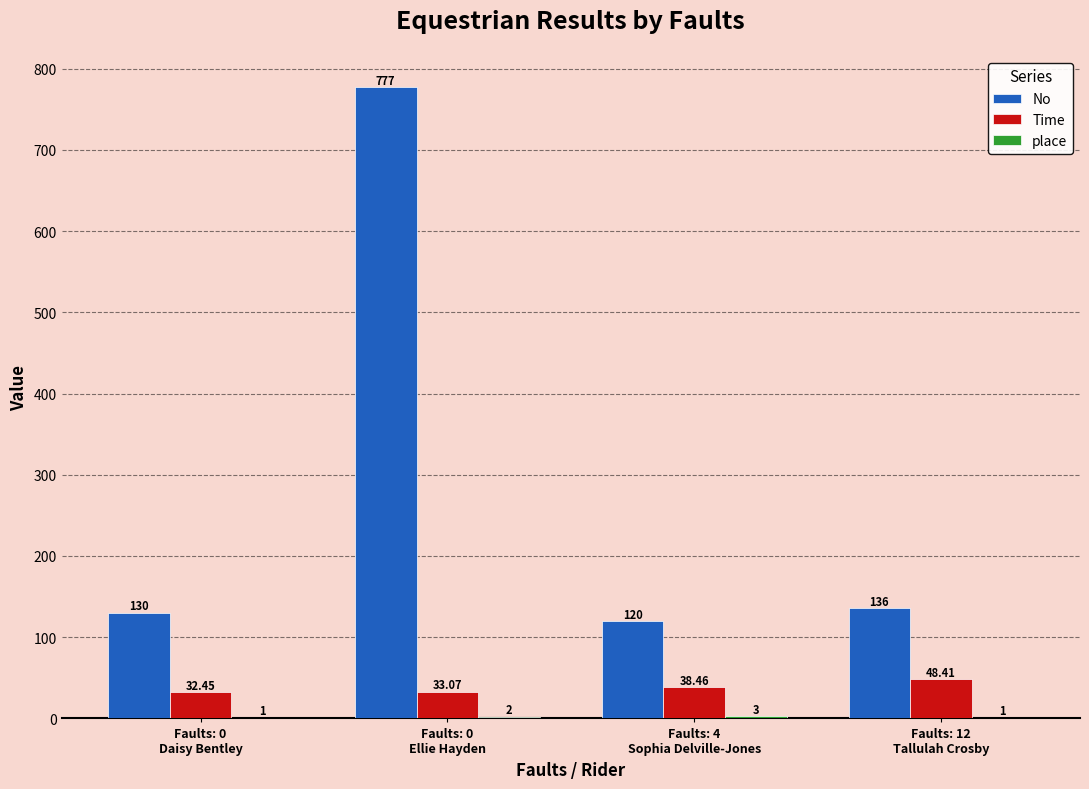

Which series has the largest total across all categories?

No